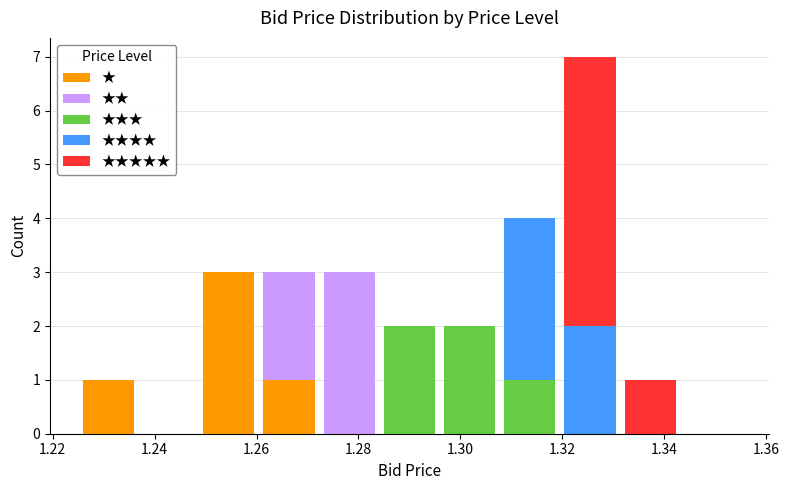

Reading left to right, list every stacked bar in this chart as the range it spans on the x-axis followed by its total height. Neither the bar edges nor the heights are printed on the chart, so give them approximately, as read against the axes.

1.226 to 1.236: 1
1.236 to 1.248: 0
1.248 to 1.260: 3
1.260 to 1.272: 3
1.272 to 1.284: 3
1.284 to 1.296: 2
1.296 to 1.308: 2
1.308 to 1.320: 4
1.320 to 1.332: 7
1.332 to 1.344: 1
1.344 to 1.356: 0